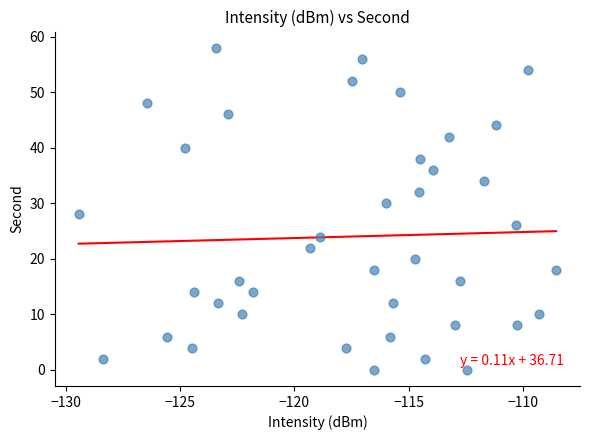

What is the range of Y values (max minus min)?

58